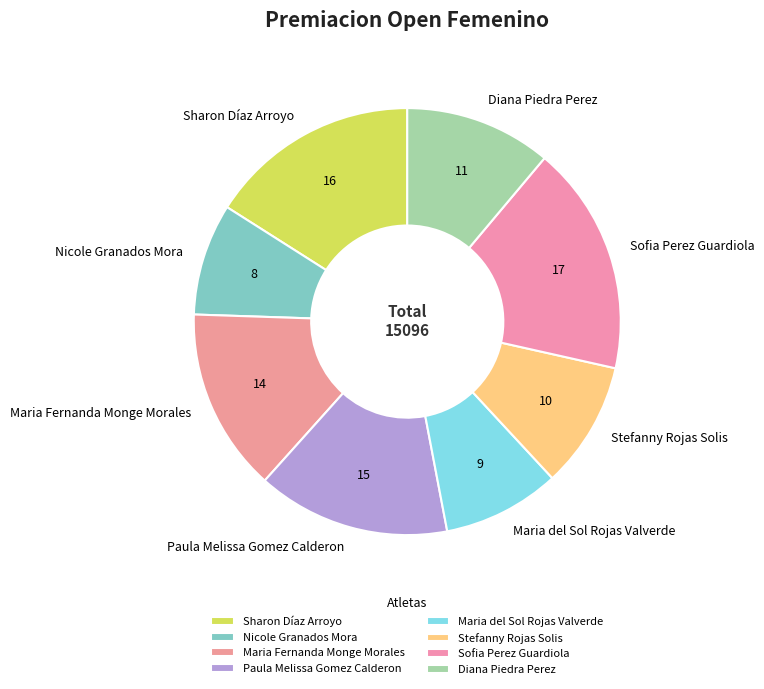

Is there any slice that represents more than half of the pie?

No